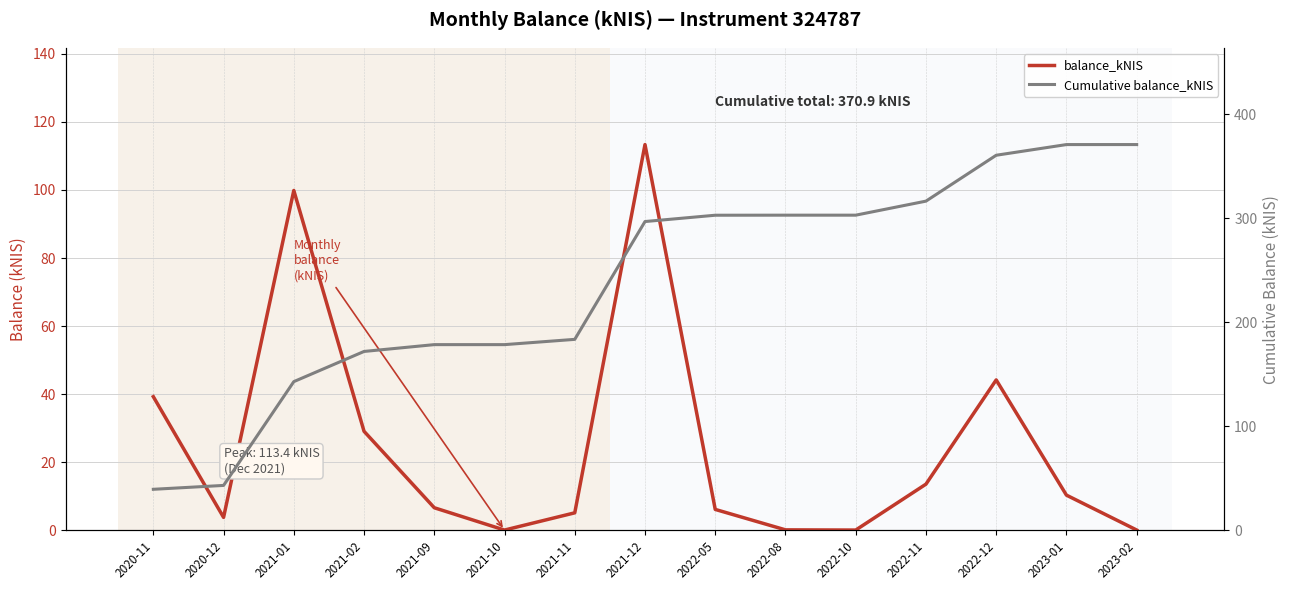

What is the sum of all Cumulative balance_kNIS values?

3561.7